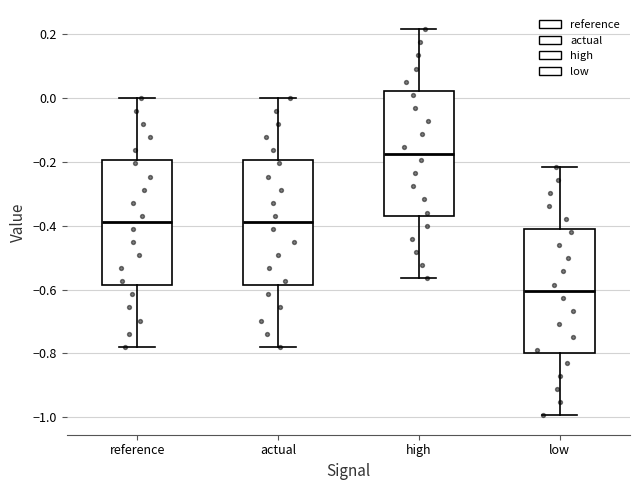

Reading left to right, transcribe this box plot: for each box, give where its median line is, the range the box spans, and where its two whiskers end, as read against the y-axis. The values are not printed on the chart, so give them approximately, as read against the axis.

reference: median -0.38, box -0.58 to -0.20, whiskers -0.78 to 0.00
actual: median -0.38, box -0.58 to -0.20, whiskers -0.78 to 0.00
high: median -0.18, box -0.36 to 0.02, whiskers -0.56 to 0.22
low: median -0.60, box -0.80 to -0.42, whiskers -1.00 to -0.22